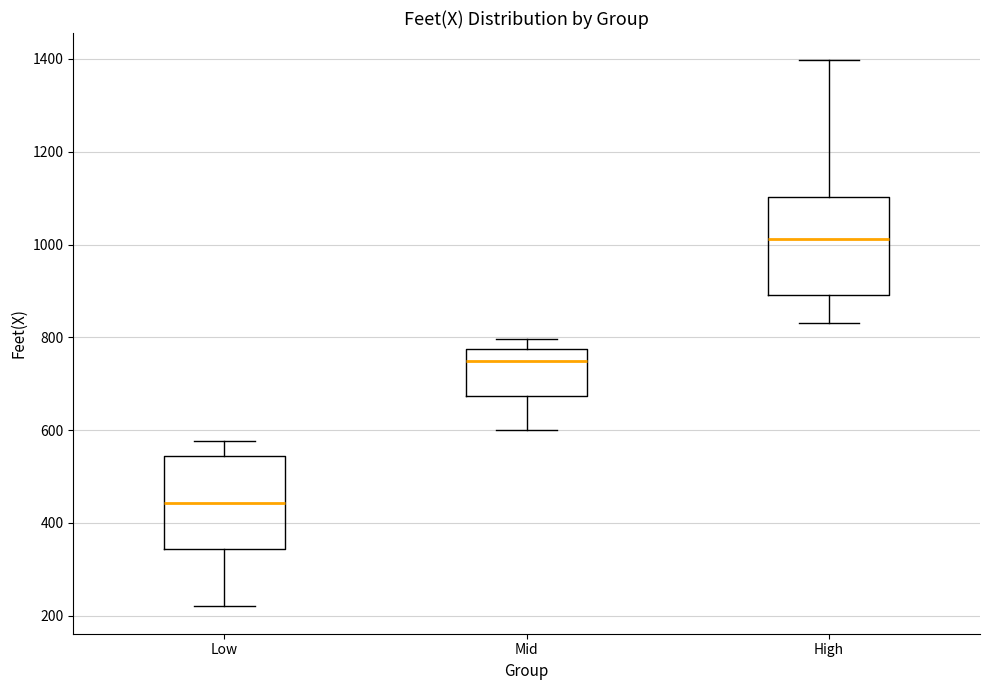

Where does the upper whisker of the box for High end on the y-axis? The values are not printed on the chart, so give them approximately, as read against the axis.

1400